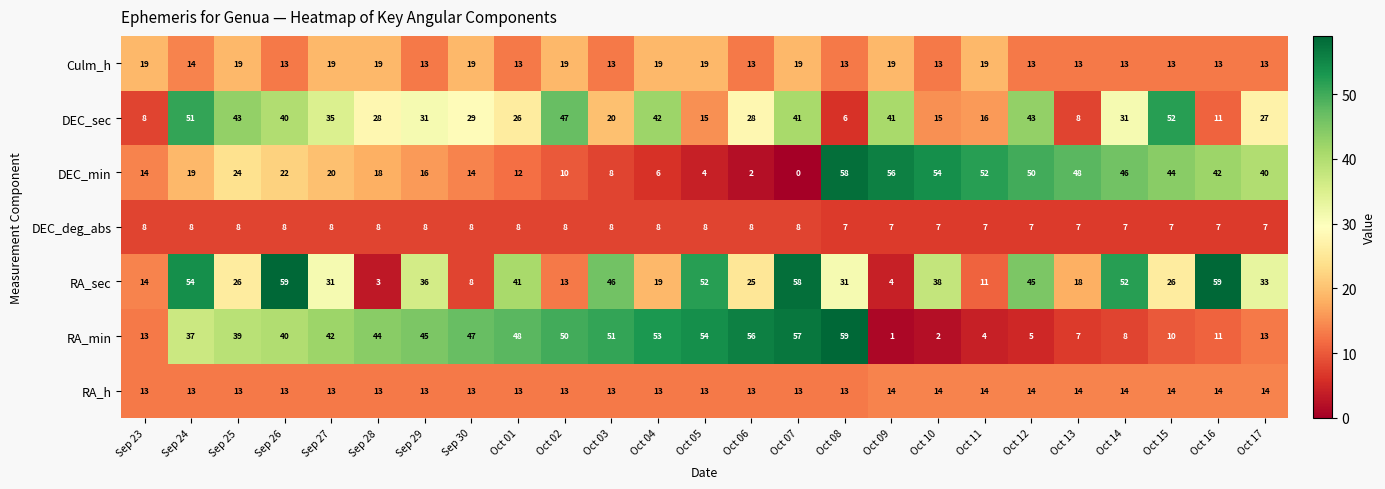

Where is RA_min nearest to the value 30?

Sep 24